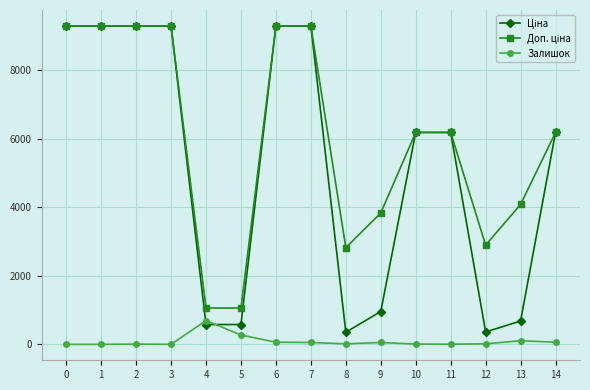

How many categories are shown in the chart?

15